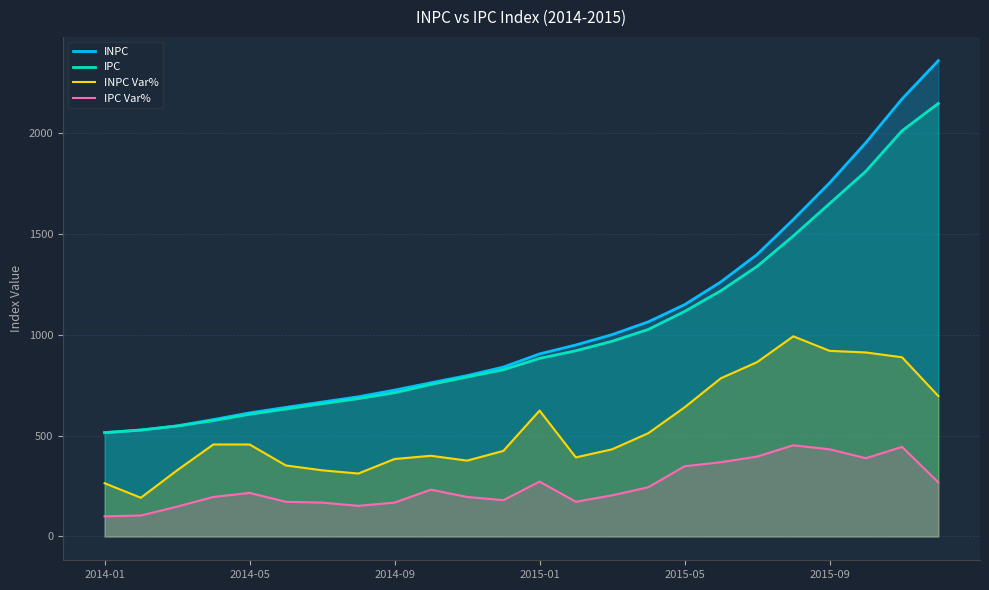

What is the smallest value displayed?

100.0